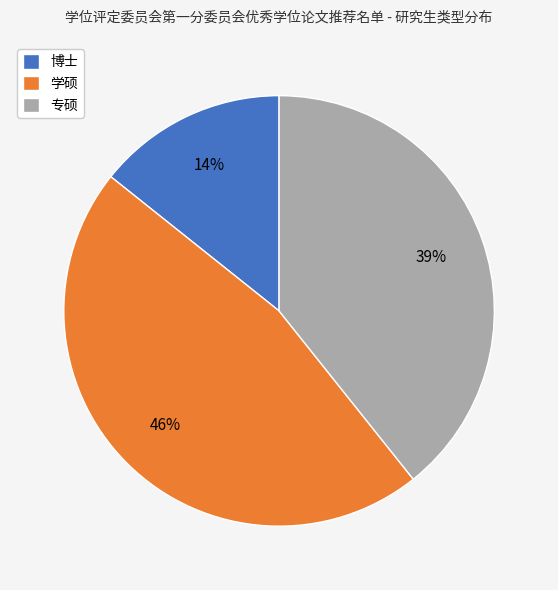

How many slices are in this pie chart?

3